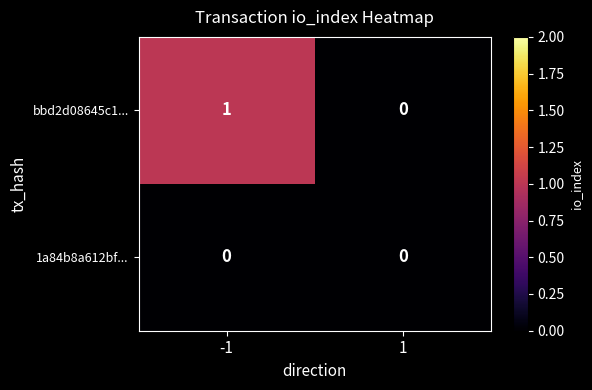

List the series in order of their overall mean, highest first.

bbd2d08645c1..., 1a84b8a612bf...